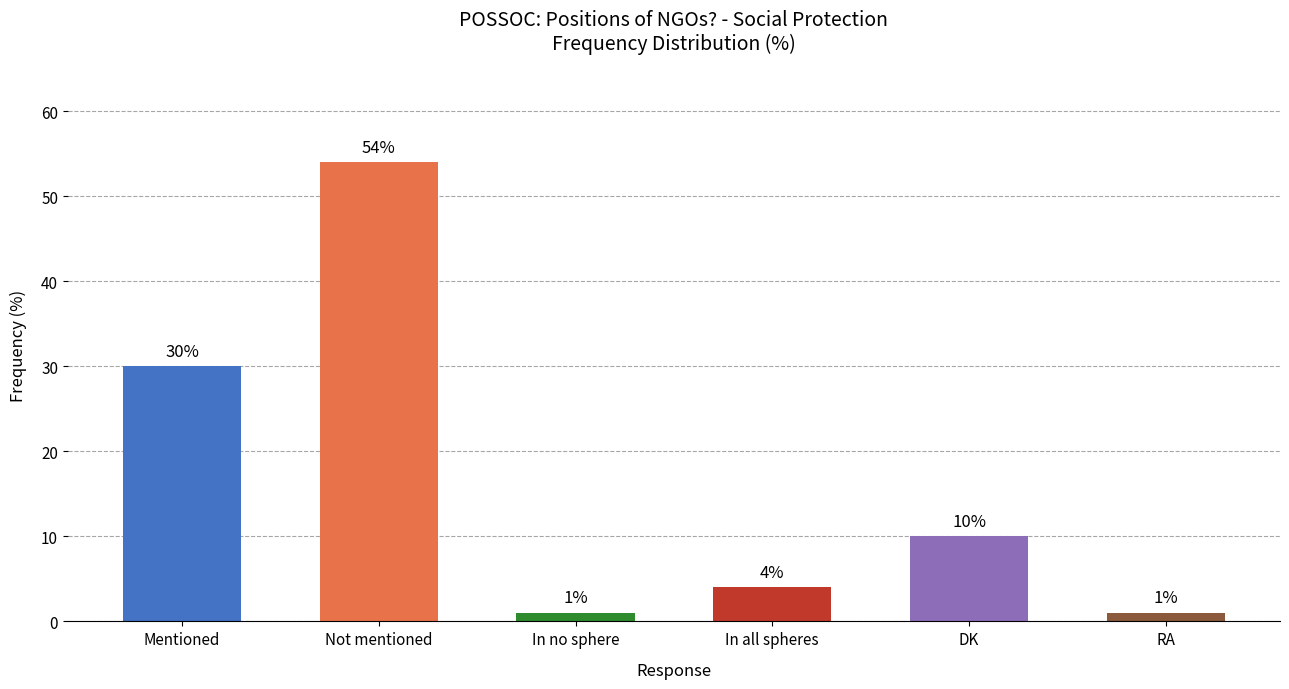

What is the ratio of the value at DK to the value at In no sphere?

10.0